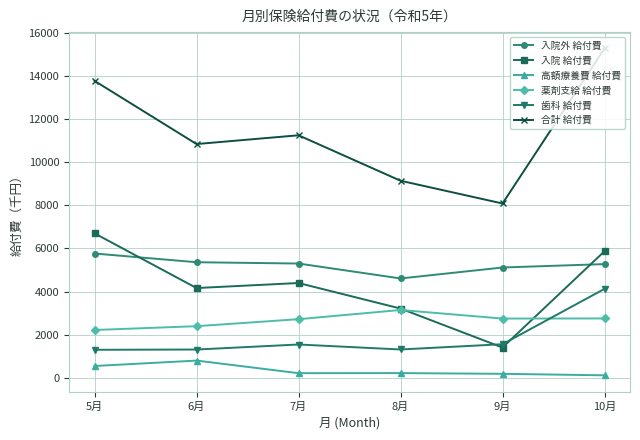

True or false: 薬剤支給 給付費 and 入院外 給付費 cross at least once.

False